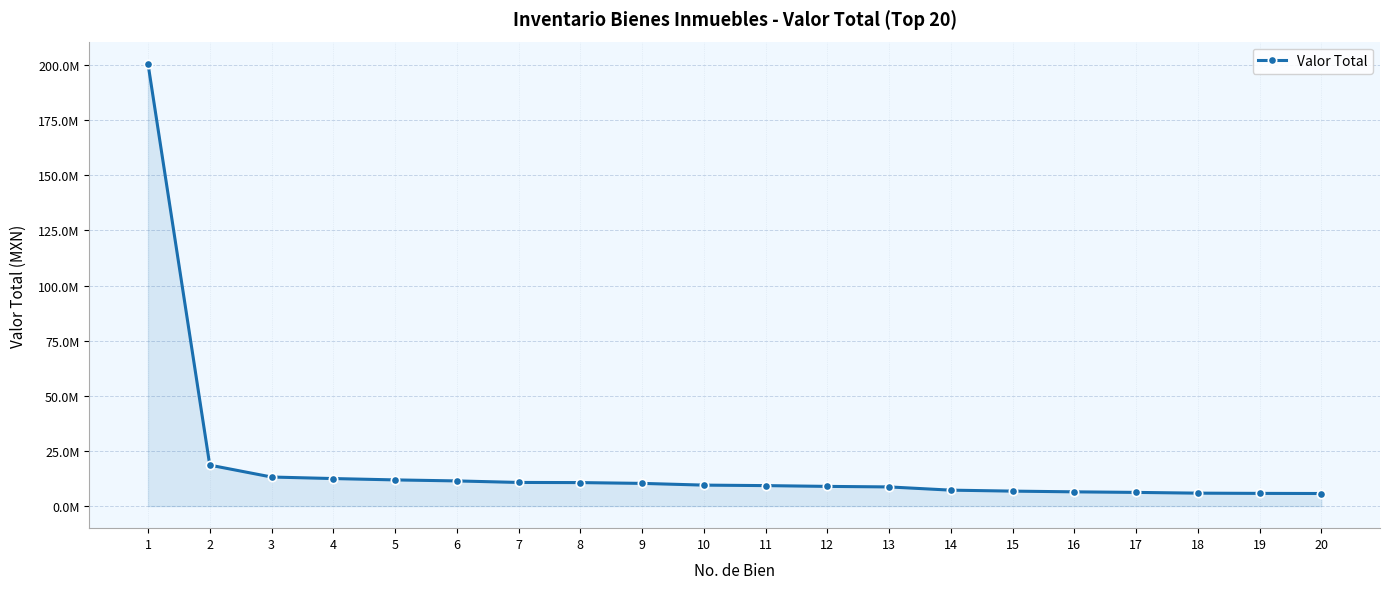

What is the ratio of the value at 2 to the value at 6?

1.6